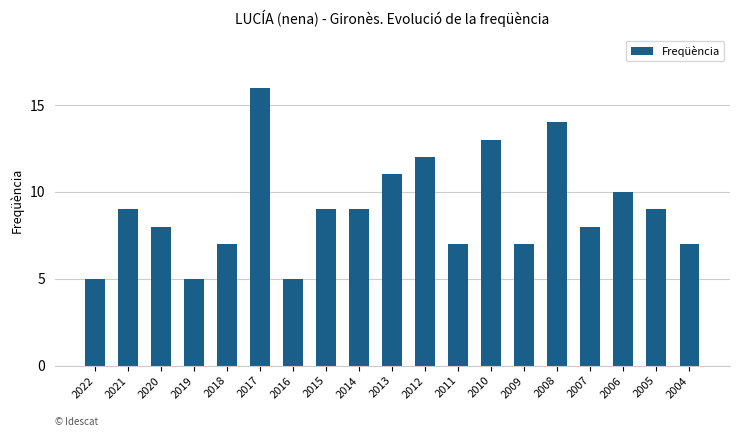

Which label corresponds to the largest value in the chart?

2017